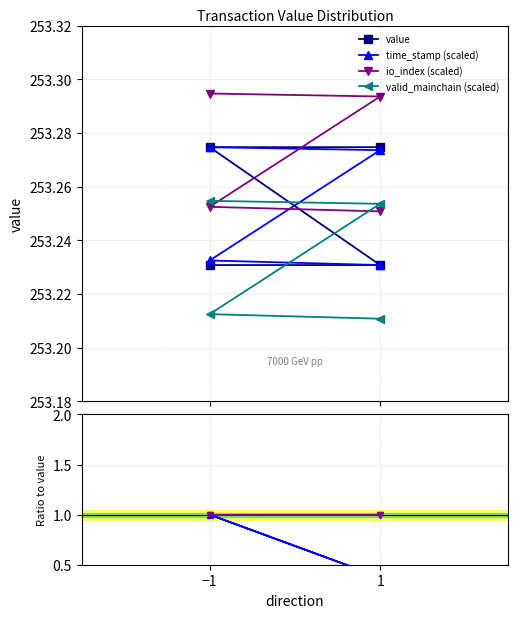

True or false: time_stamp (scaled) has more than 2 points higher than both neighbors.

False